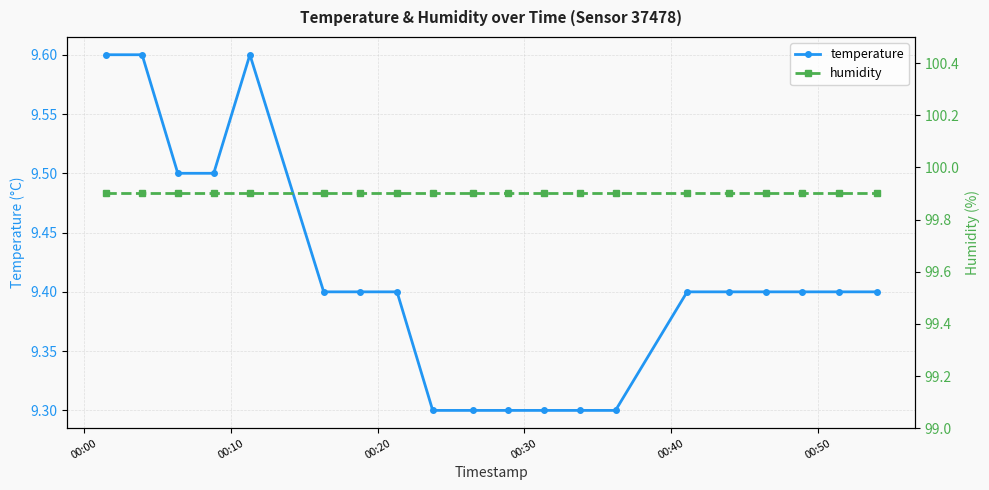

List the series in order of their overall mean, highest first.

humidity, temperature